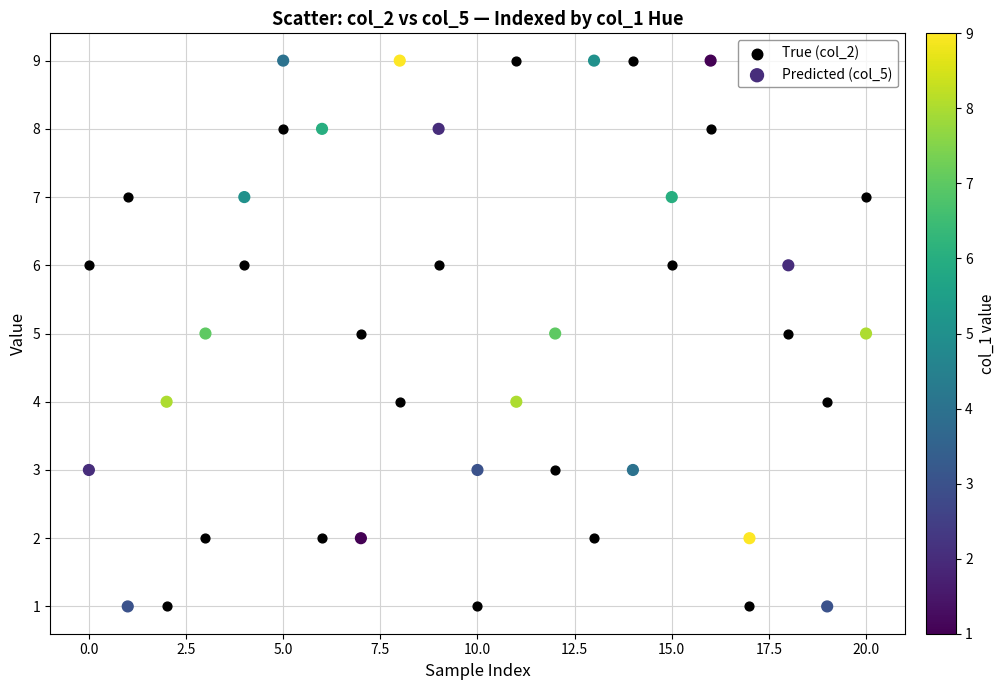

What are all the series names shown in the legend?

True (col_2), Predicted (col_5)